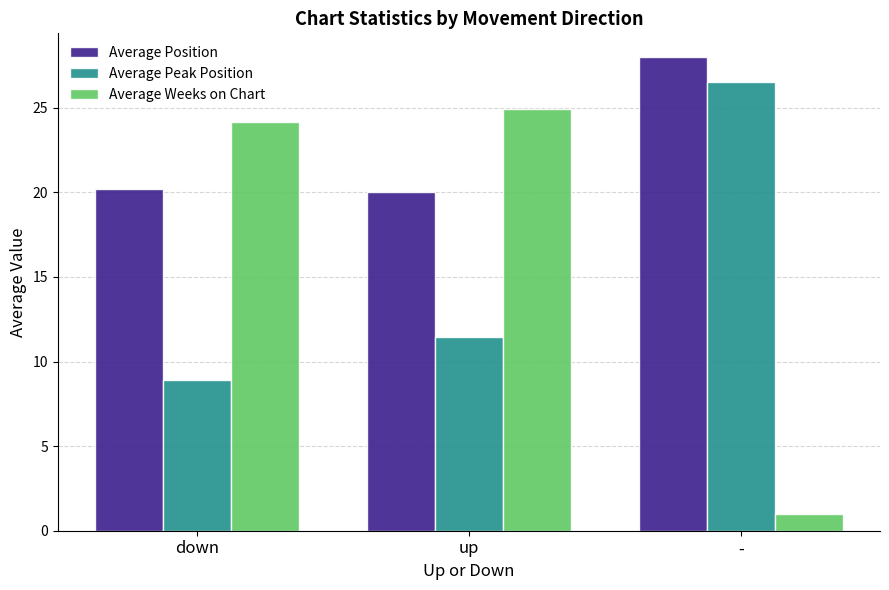

Where is Average Peak Position nearest to the value 17?

up